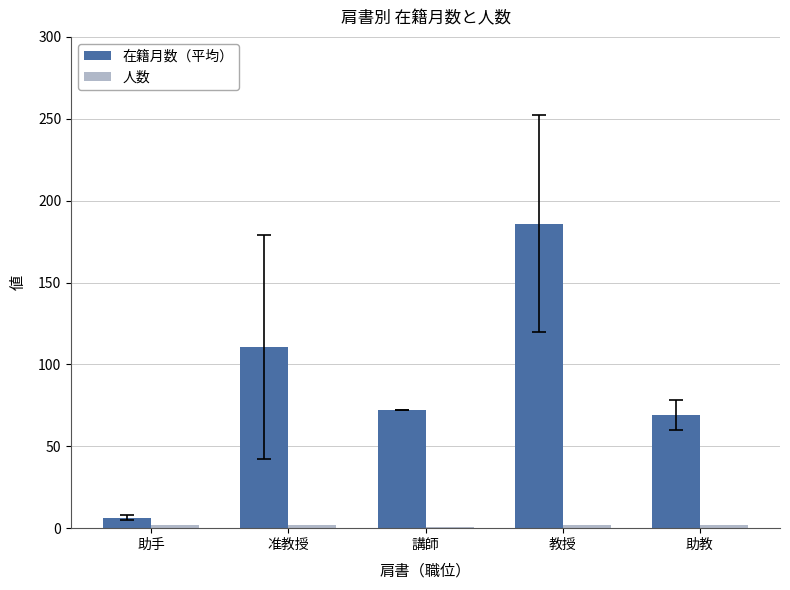

At how many categories does at least one series exceed 163?

1